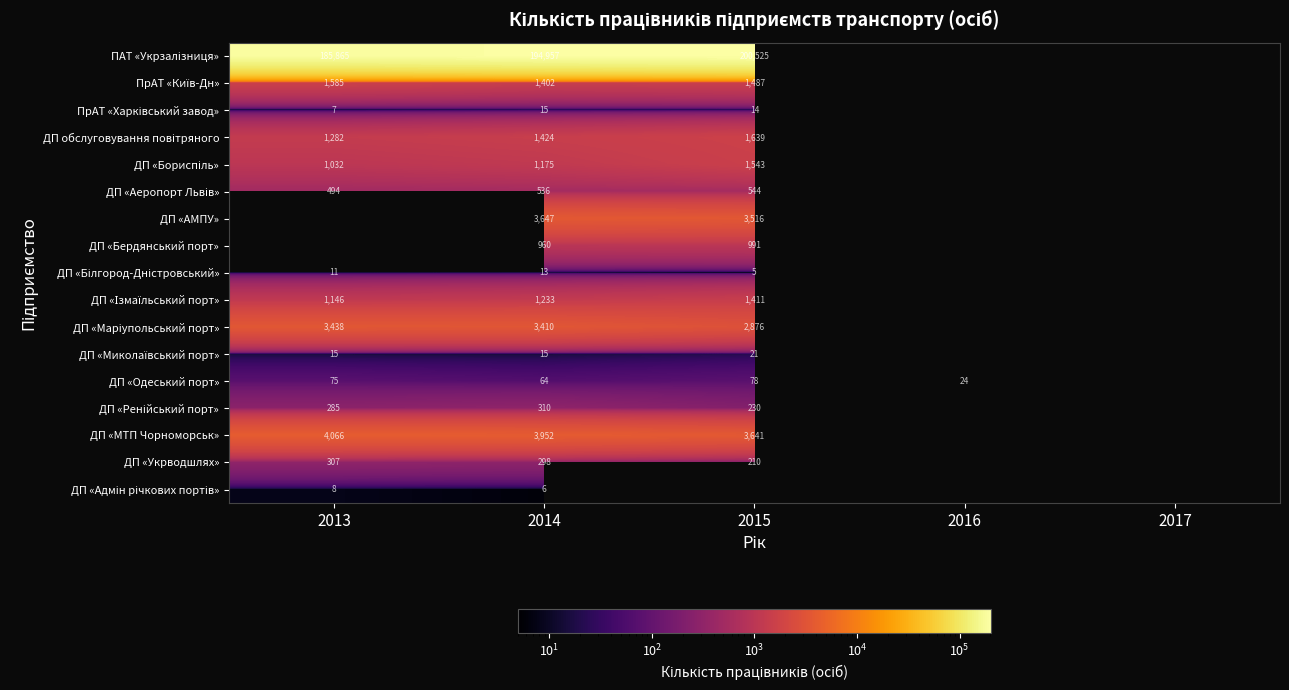

How many categories are shown in the chart?

5